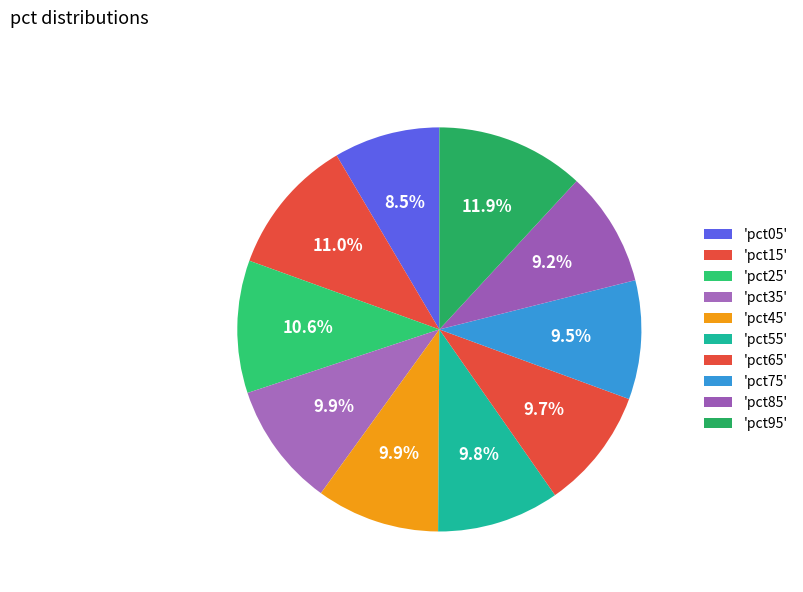

How many slices are in this pie chart?

10